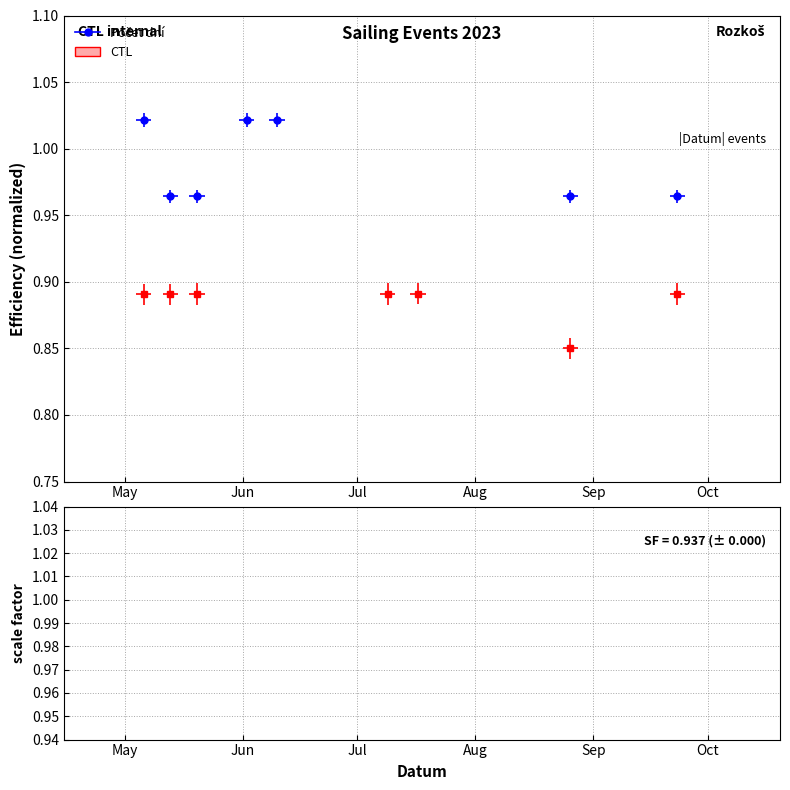

List the labels in order of Počet dní value, largest first.

09.07.2023, 17.07.2023, 06.05.2023, 02.06.2023, 10.06.2023, 13.05.2023, 20.05.2023, 26.08.2023, 23.09.2023